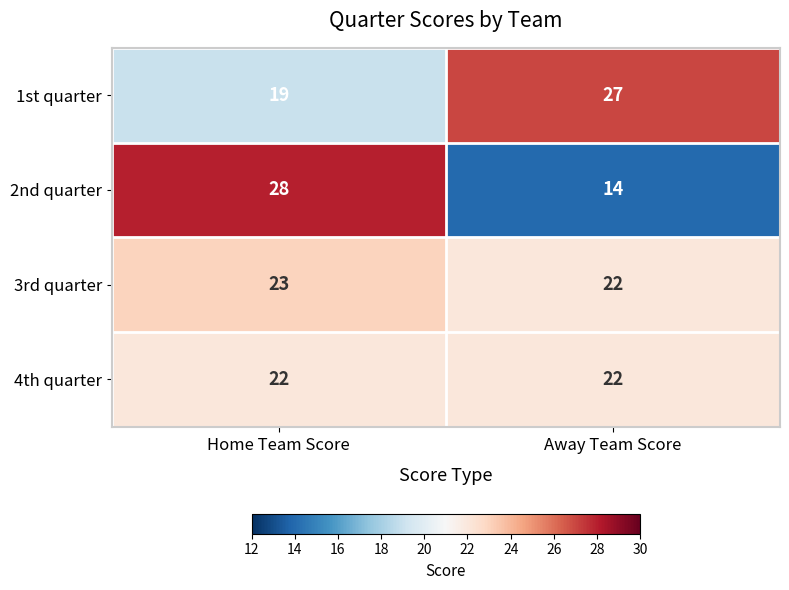

What is the difference between the highest and lowest values at Home Team Score?

9